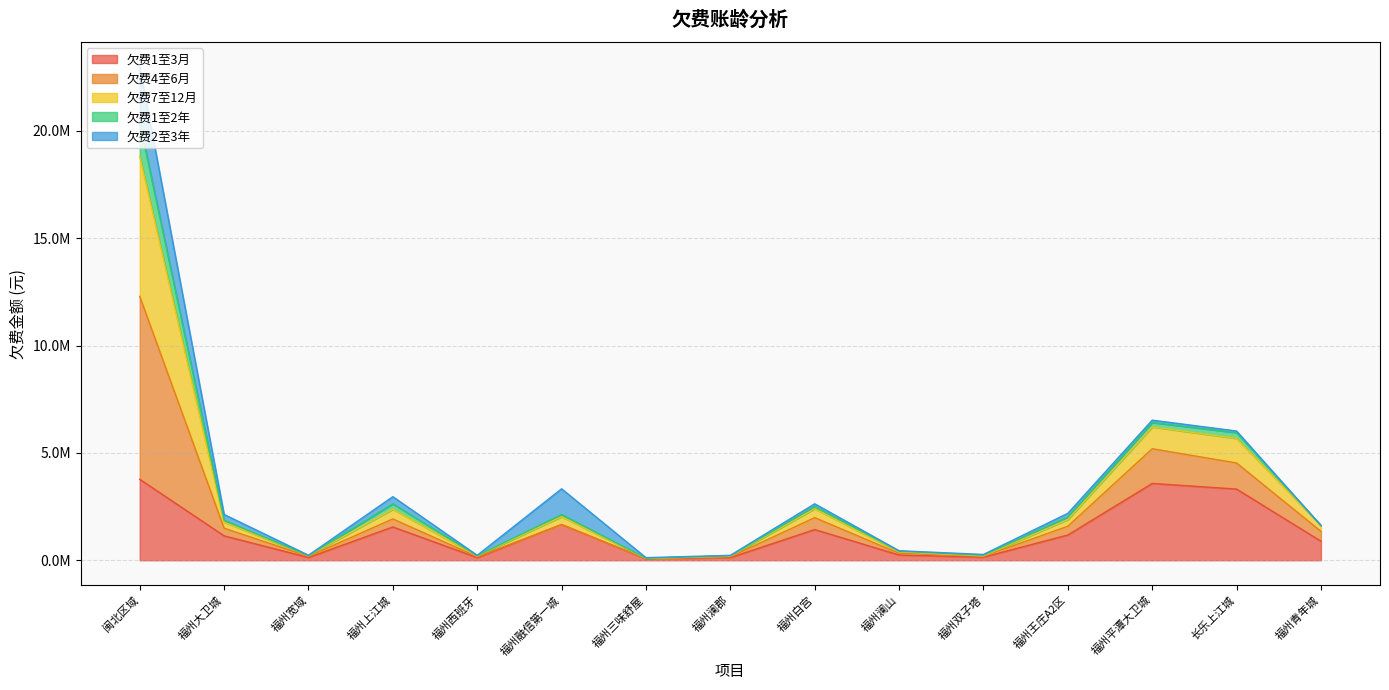

Does the chart have visible grid lines?

Yes